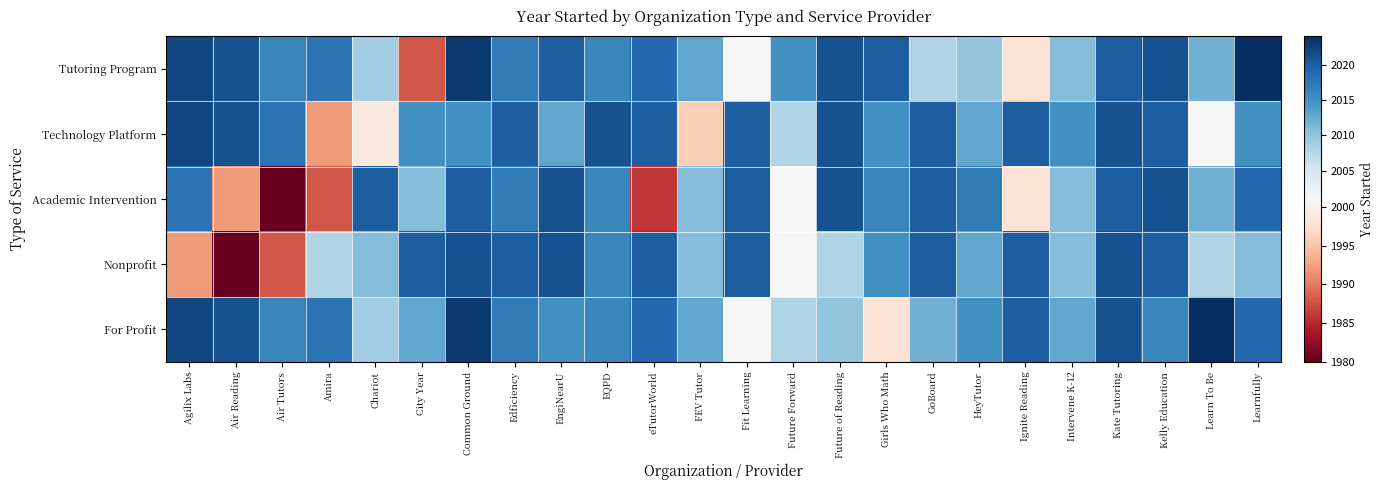

Count the number of categories in the chart.

24